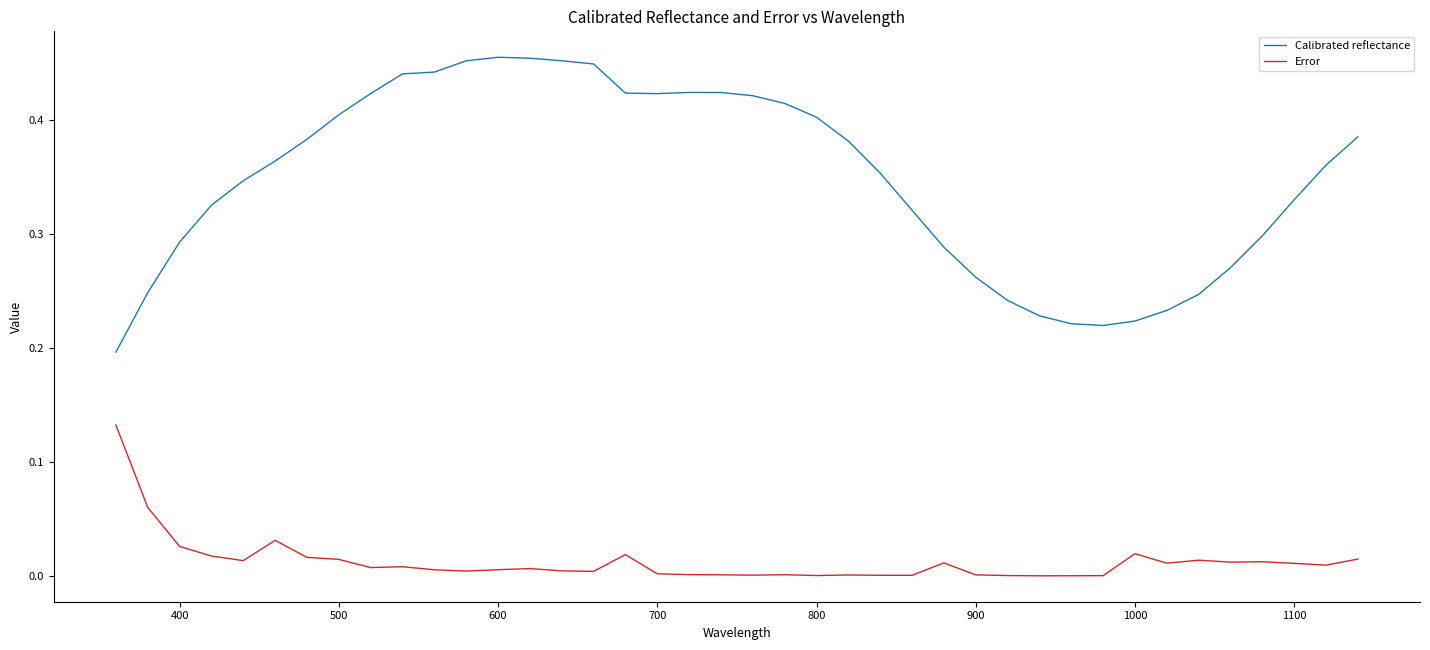

True or false: Calibrated reflectance and Error cross at least once.

False